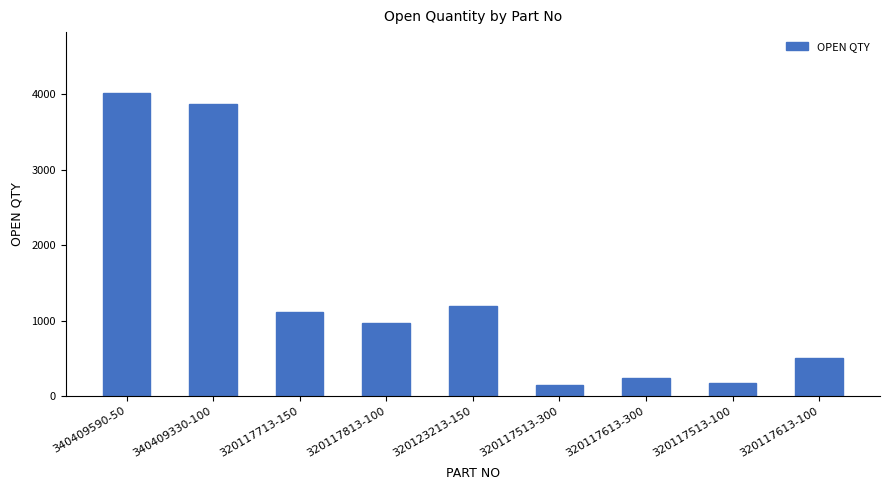

What is the sum of the values at 320117513-300 and 320117813-100?

1116